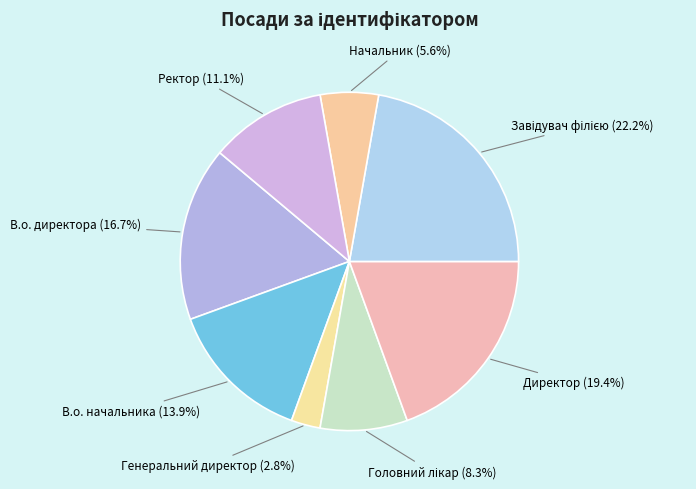

What percentage is NOT represented by Ректор?

88.9%